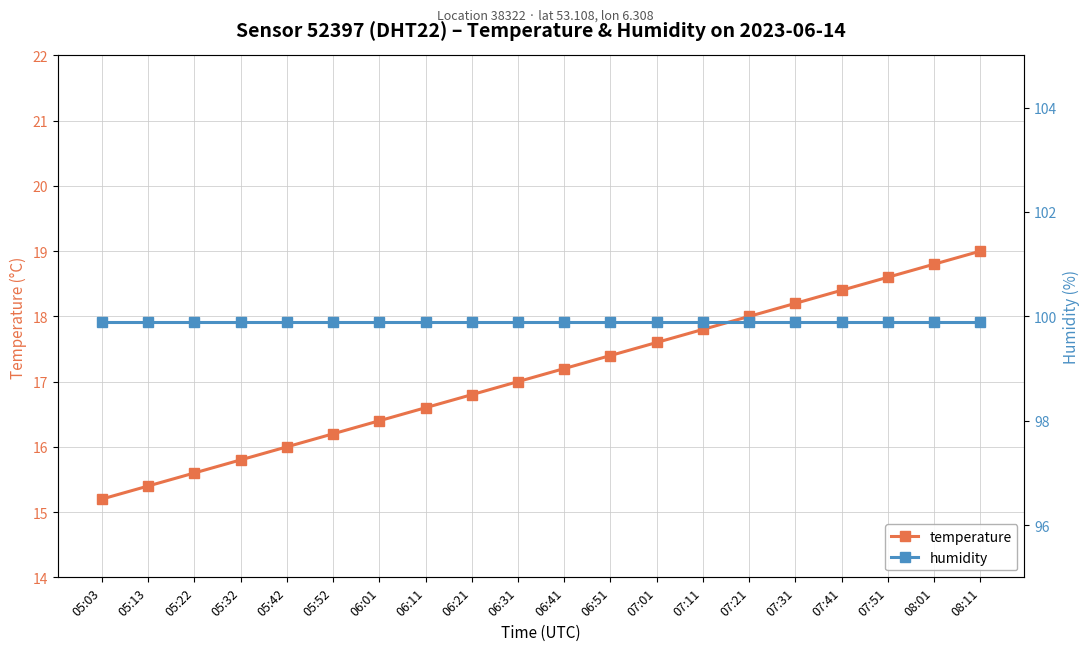

Reading left to right, extract all data points from this chart.

temperature: 05:03=15.2	05:13=15.4	05:22=15.6	05:32=15.8	05:42=16.0	05:52=16.2	06:01=16.4	06:11=16.6	06:21=16.8	06:31=17.0	06:41=17.2	06:51=17.4	07:01=17.6	07:11=17.8	07:21=18.0	07:31=18.2	07:41=18.4	07:51=18.6	08:01=18.8	08:11=19.0
humidity: 05:03=99.9	05:13=99.9	05:22=99.9	05:32=99.9	05:42=99.9	05:52=99.9	06:01=99.9	06:11=99.9	06:21=99.9	06:31=99.9	06:41=99.9	06:51=99.9	07:01=99.9	07:11=99.9	07:21=99.9	07:31=99.9	07:41=99.9	07:51=99.9	08:01=99.9	08:11=99.9